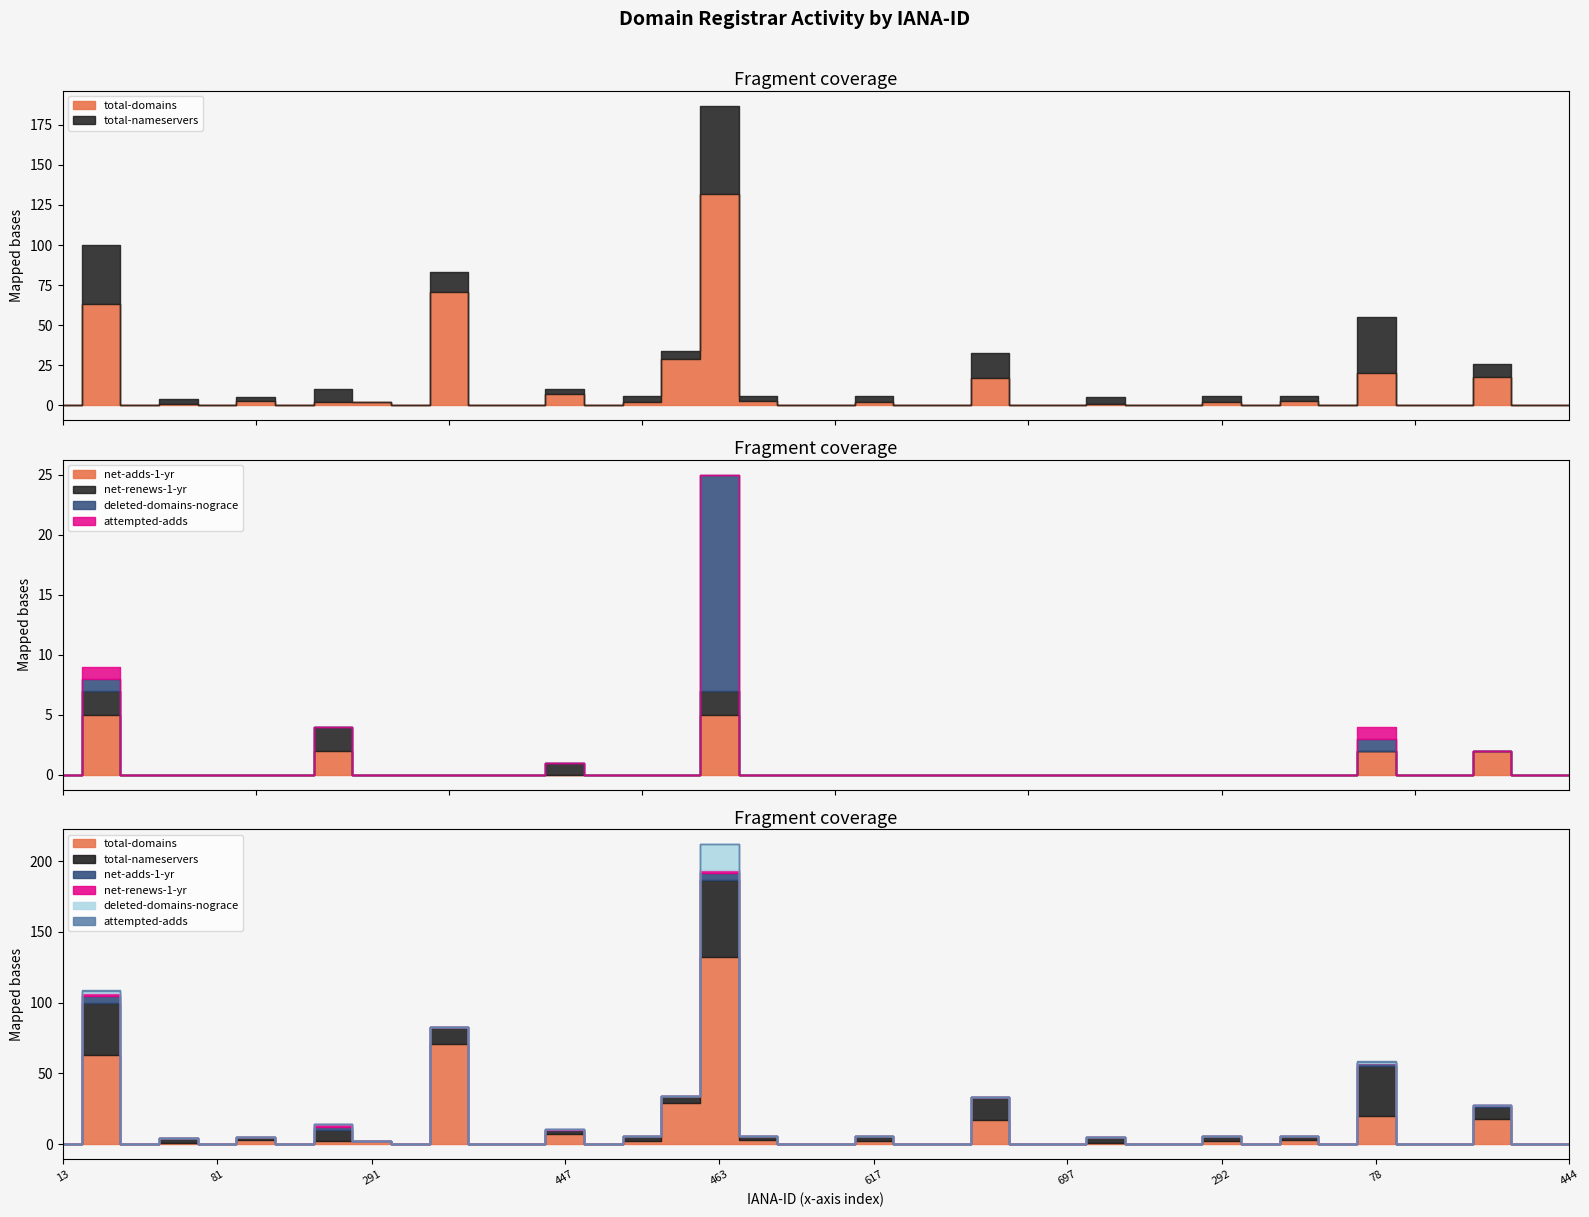

What is the label of the 19th point from the right?

617